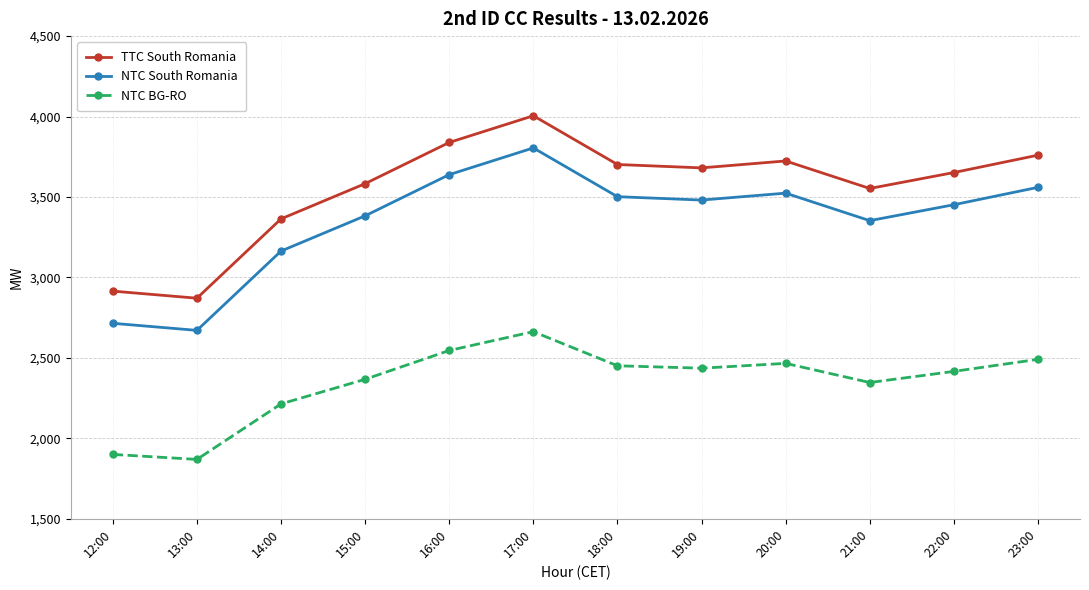

What is the difference between the highest and lowest values at 23:00?

1269